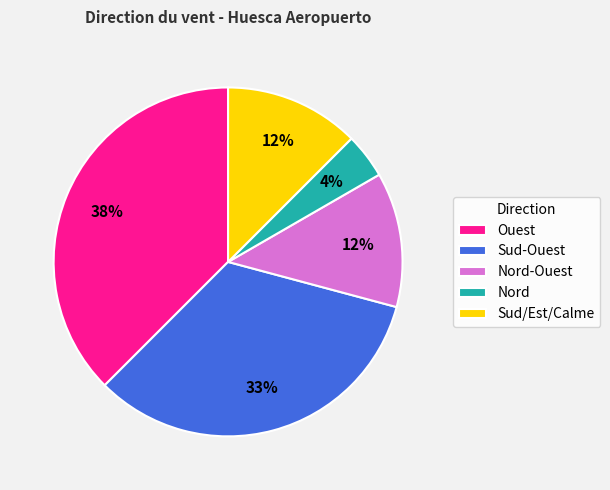

To the nearest percent, what is the average slice percentage?

20%